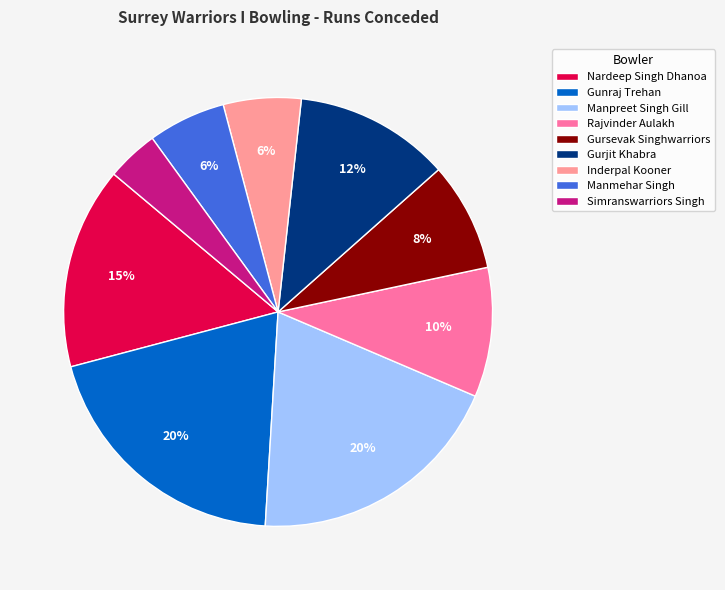

Combined, do Rajvinder Aulakh and Gursevak Singhwarriors account for over 50%?

No